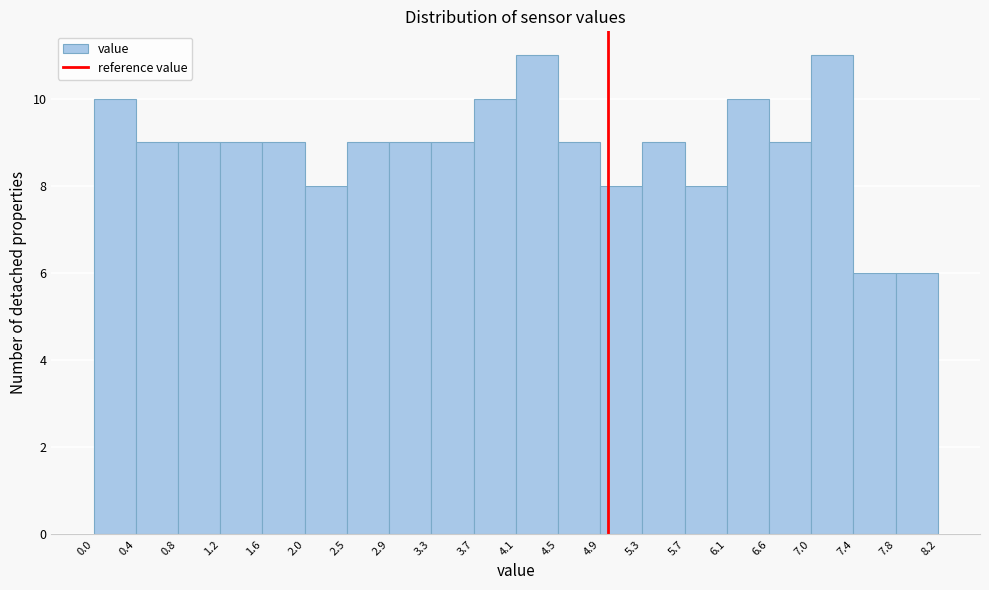

How tall is the bar that spans 5.3 to 5.7 on the x-axis? The values are not printed on the chart, so give them approximately, as read against the axis.

9